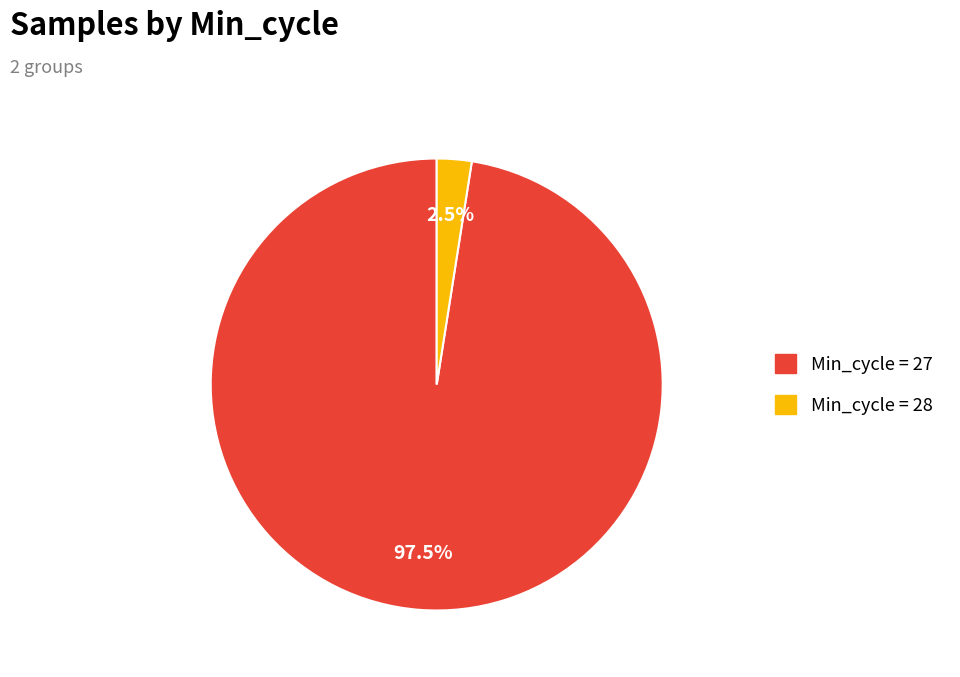

Does Min_cycle = 28 represent more than half of the total?

No